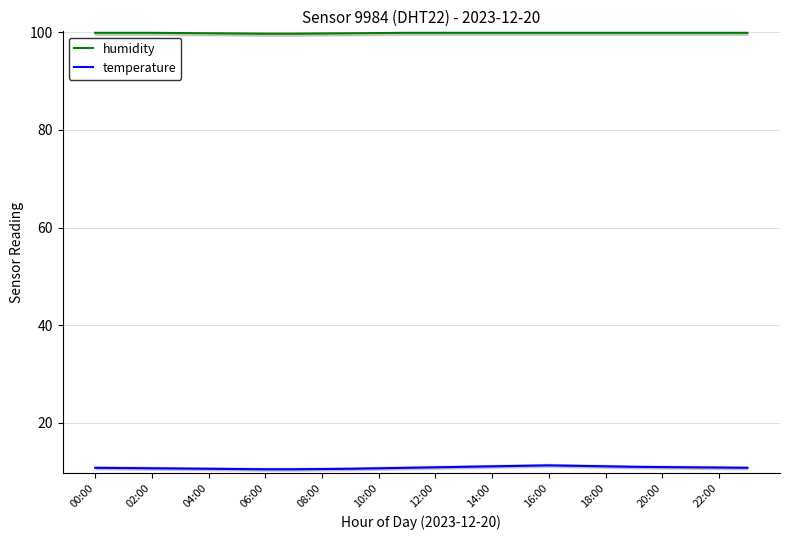

Reading left to right, transcribe all the data shown in this chart.

humidity: 99.9	99.9	99.9	99.8	99.8	99.8	99.7	99.7	99.8	99.8	99.8	99.9	99.9	99.9	99.9	99.9	99.9	99.9	99.9	99.9	99.9	99.9	99.9	99.9
temperature: 10.8	10.8	10.7	10.7	10.6	10.6	10.5	10.5	10.6	10.6	10.7	10.8	10.9	11.0	11.1	11.2	11.3	11.2	11.1	11.0	10.9	10.9	10.8	10.8